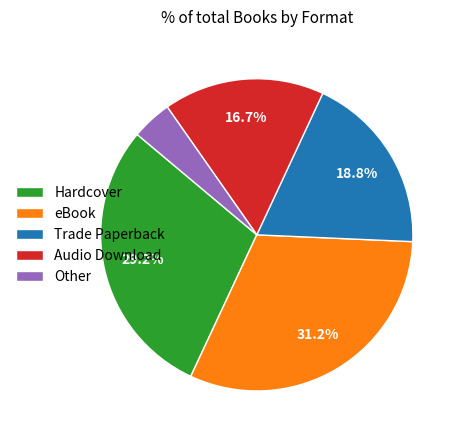

Which slice is the largest?

eBook